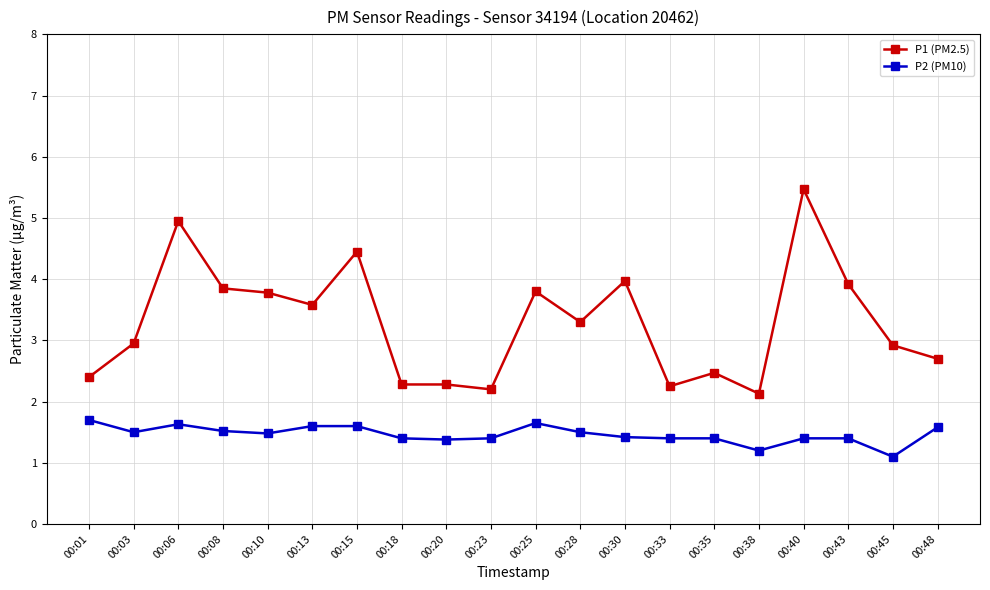

True or false: P2 (PM10) and P1 (PM2.5) intersect in this chart.

False